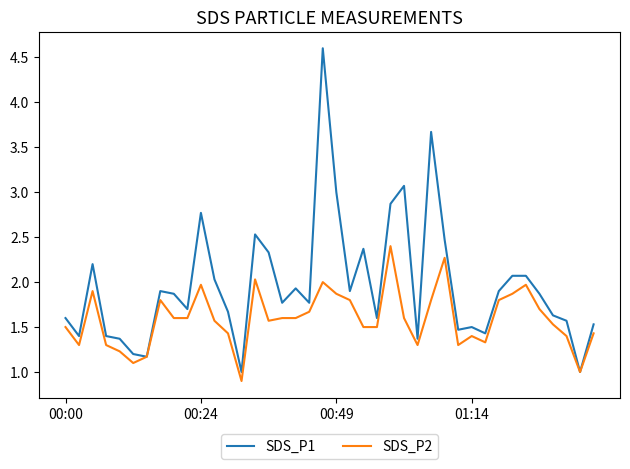

Which series has the widest spread of values?

SDS_P1